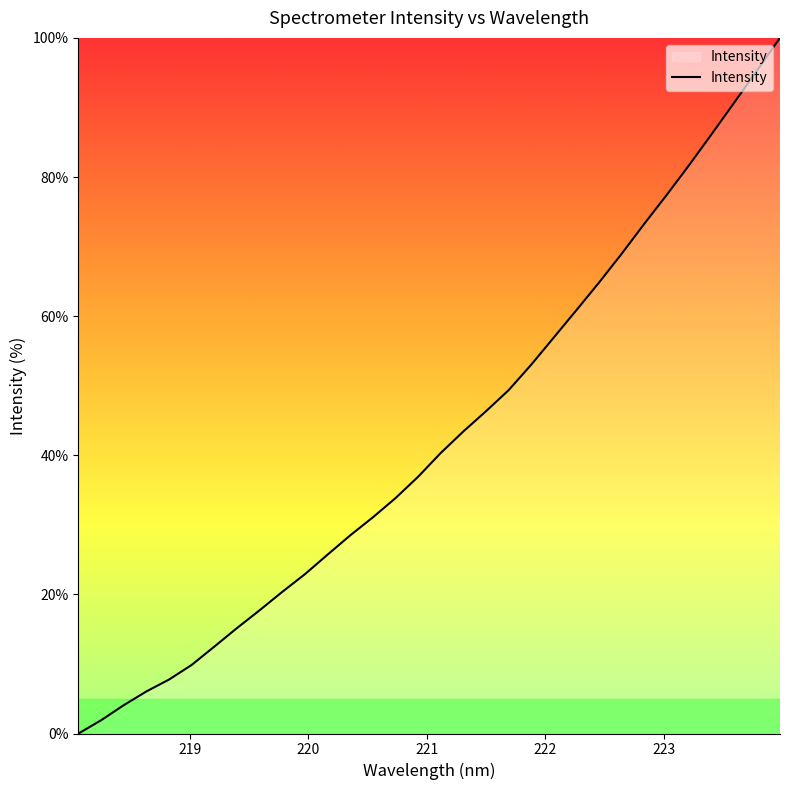

What is the difference between the maximum and minimum values?

100.0